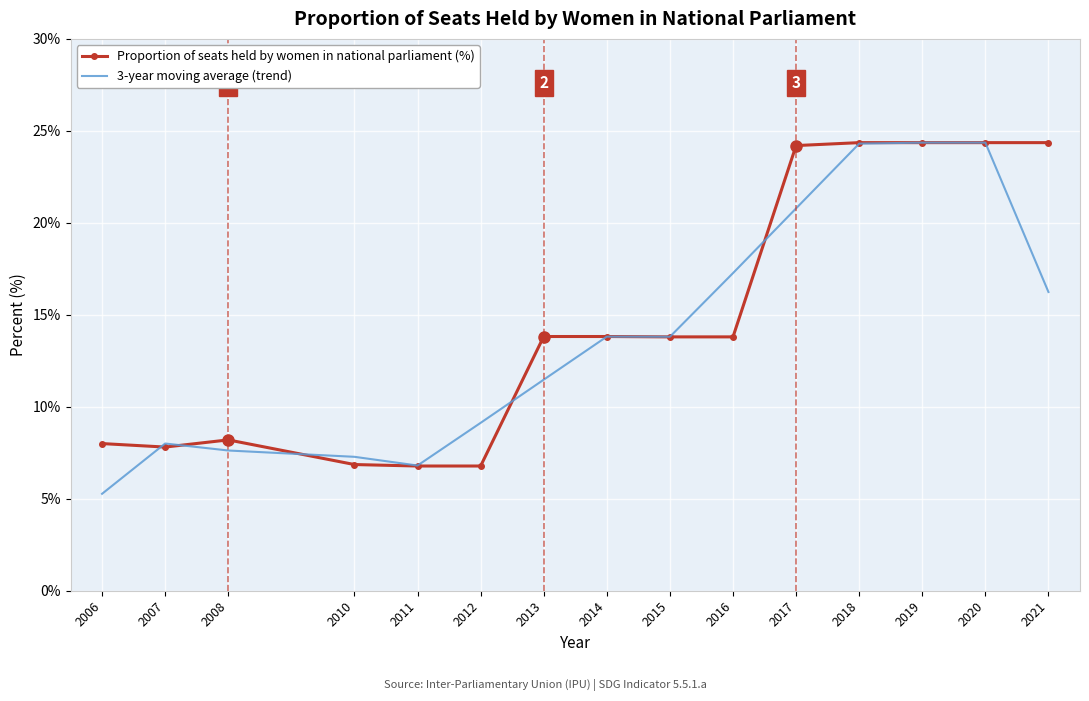

Where does the 3-year moving average (trend) series first go above 13?

2014